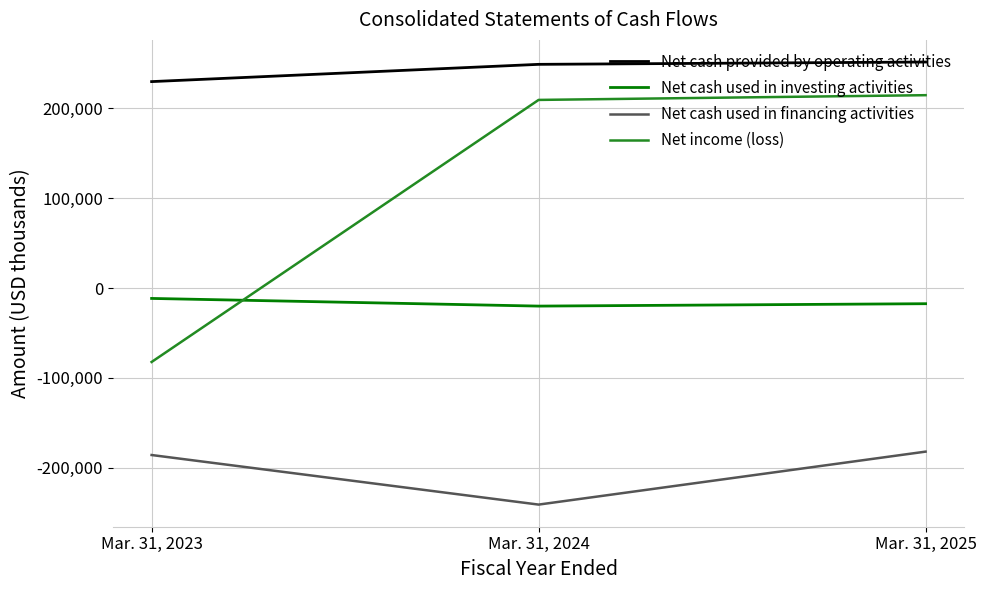

Where is Net cash provided by operating activities nearest to the value 240615?

Mar. 31, 2024